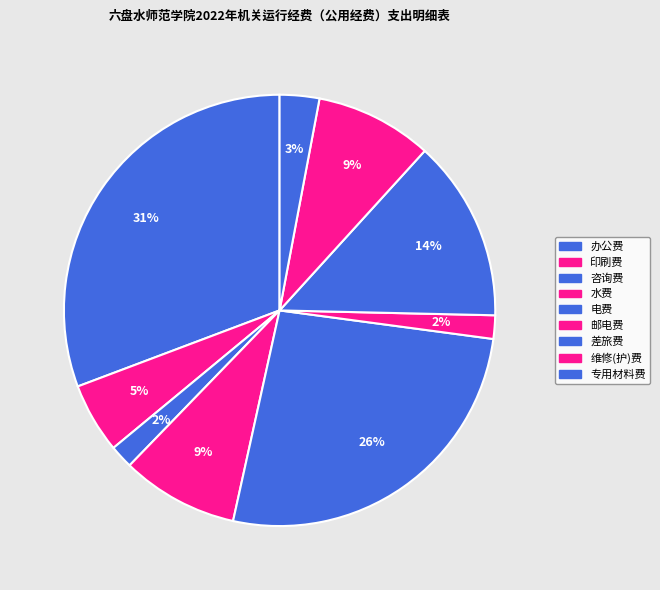

To the nearest percent, what is the average slice percentage?

11%